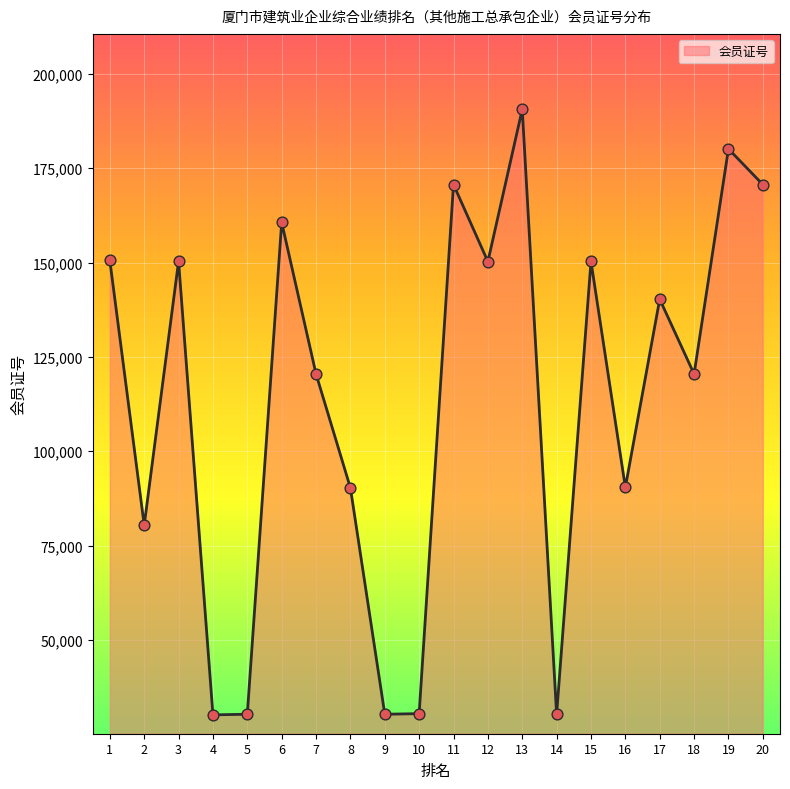

Between 10 and 6, which is larger?

6